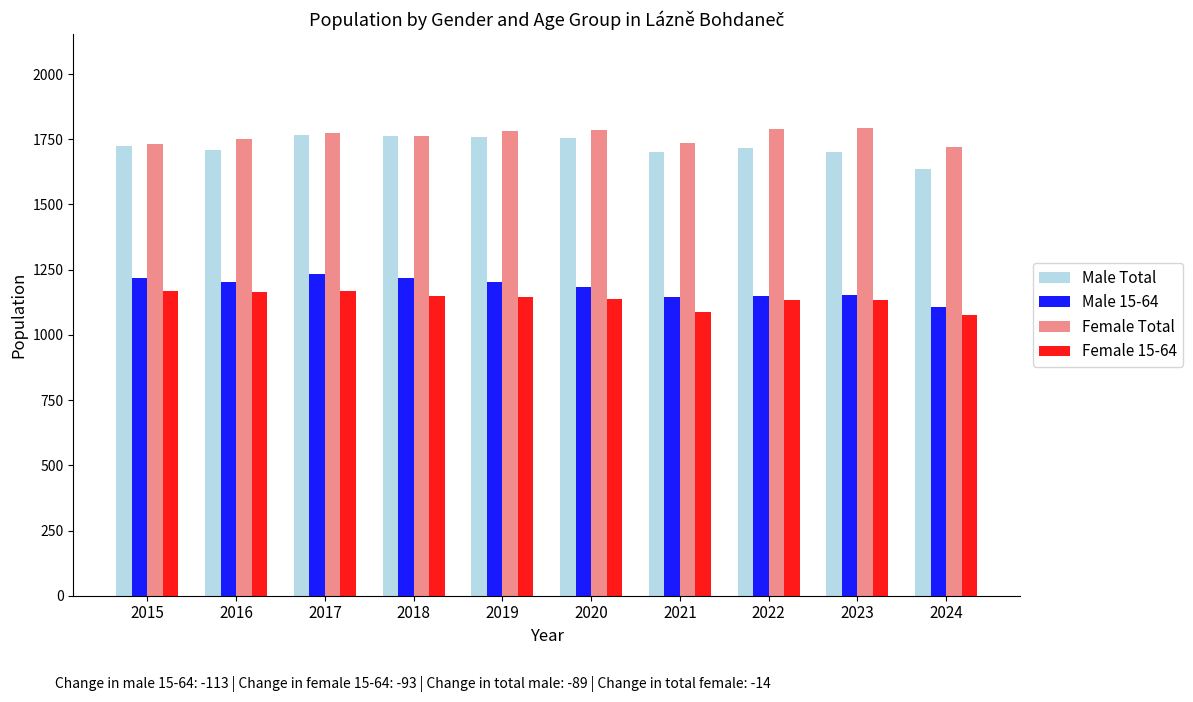

How many bars are there in total?

40